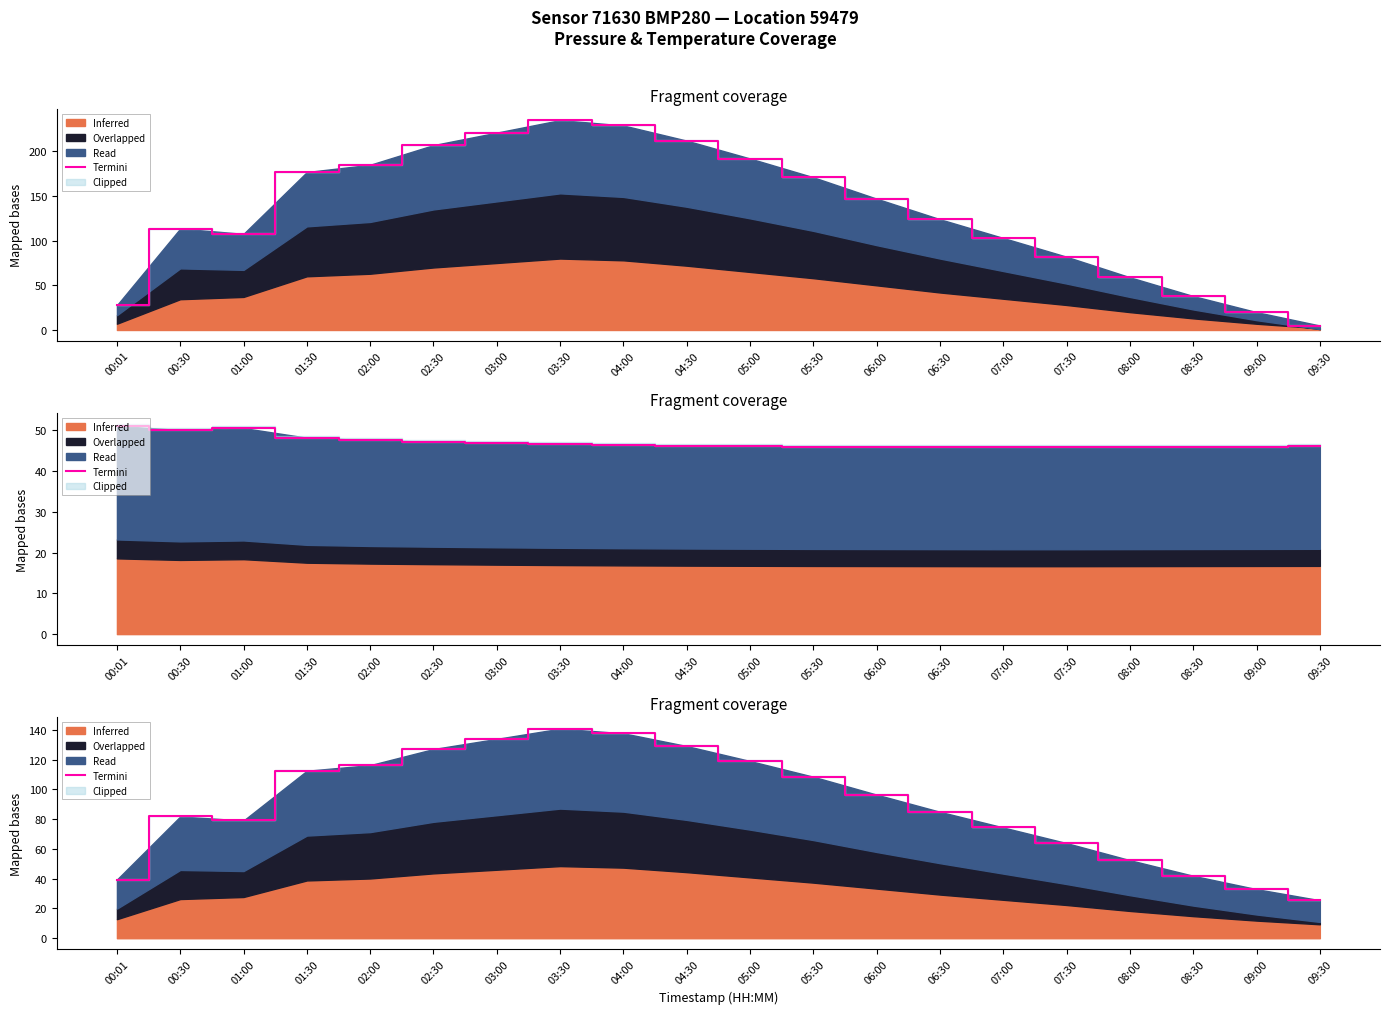

What is the difference between the second highest and second lowest values?

104.7